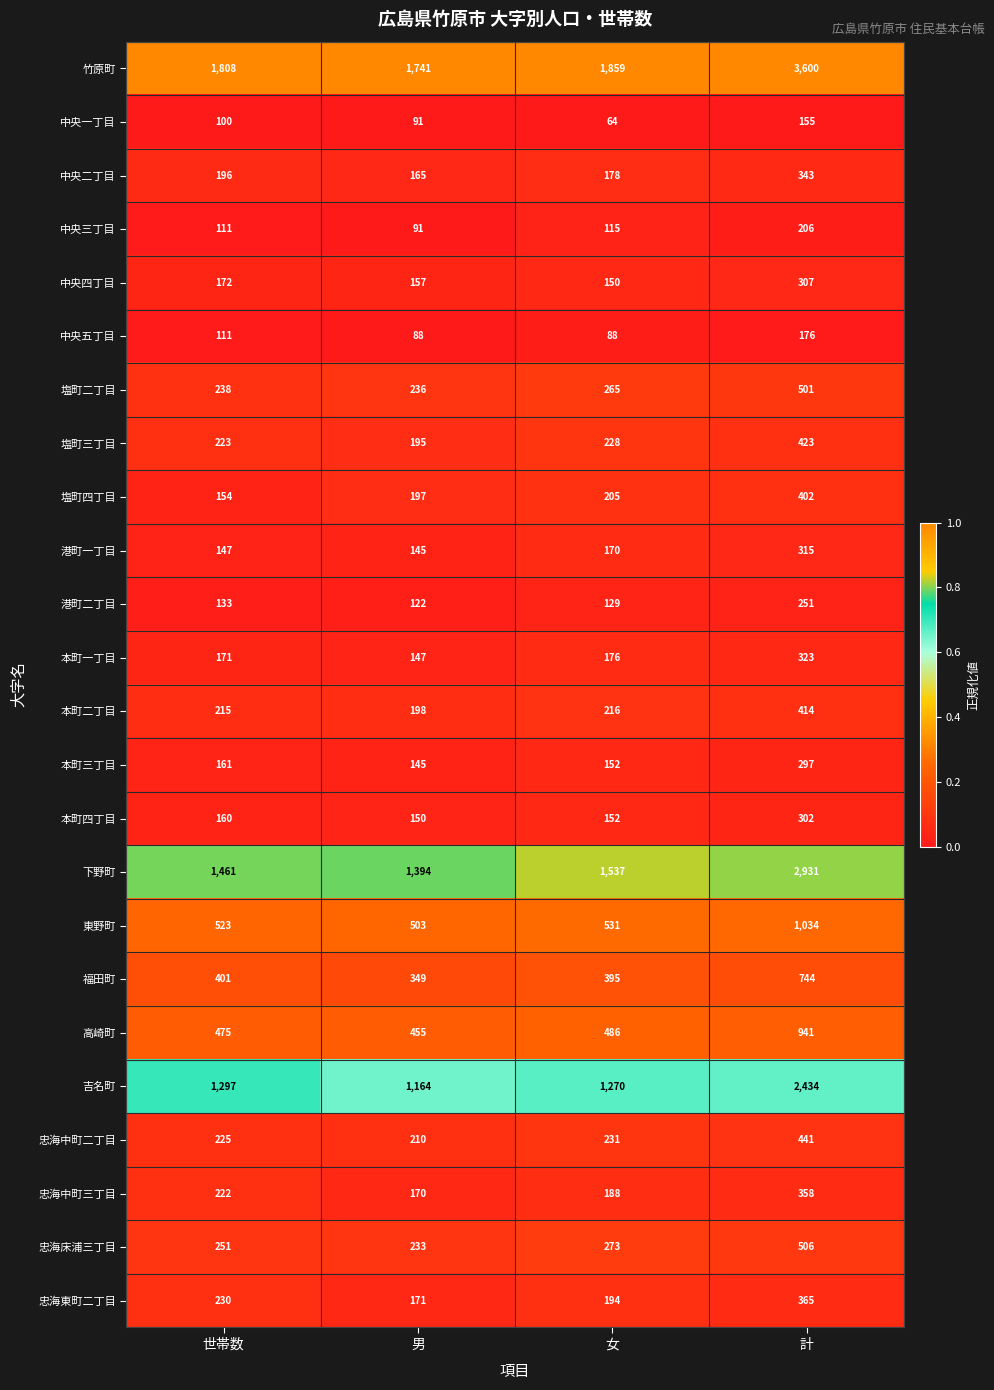

At which label is 本町二丁目 closest to 306?

女